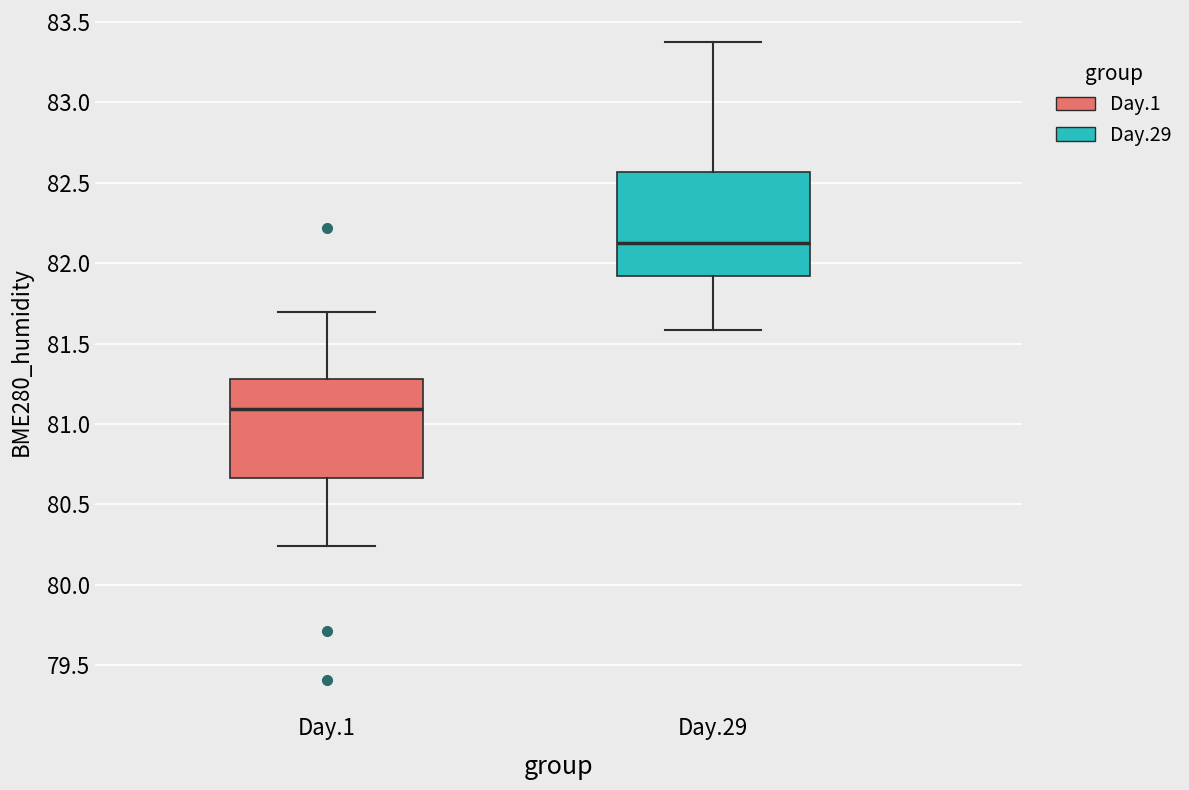

Which box has the lowest median line?

Day.1